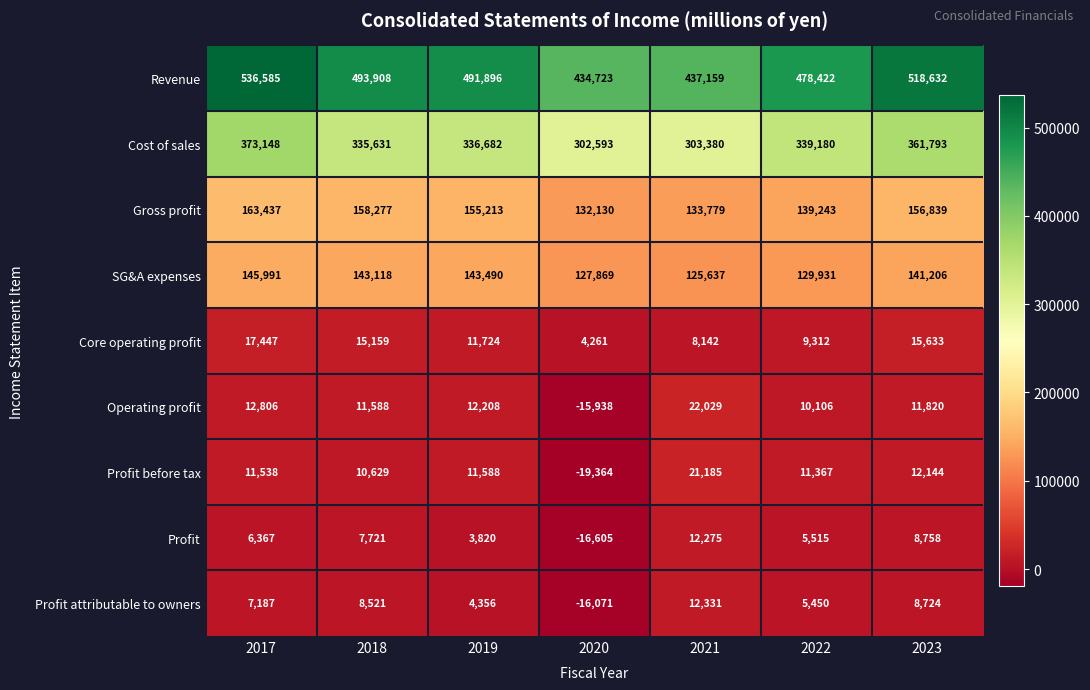

True or false: Cost of sales has a value of 482974 at 2020.

False